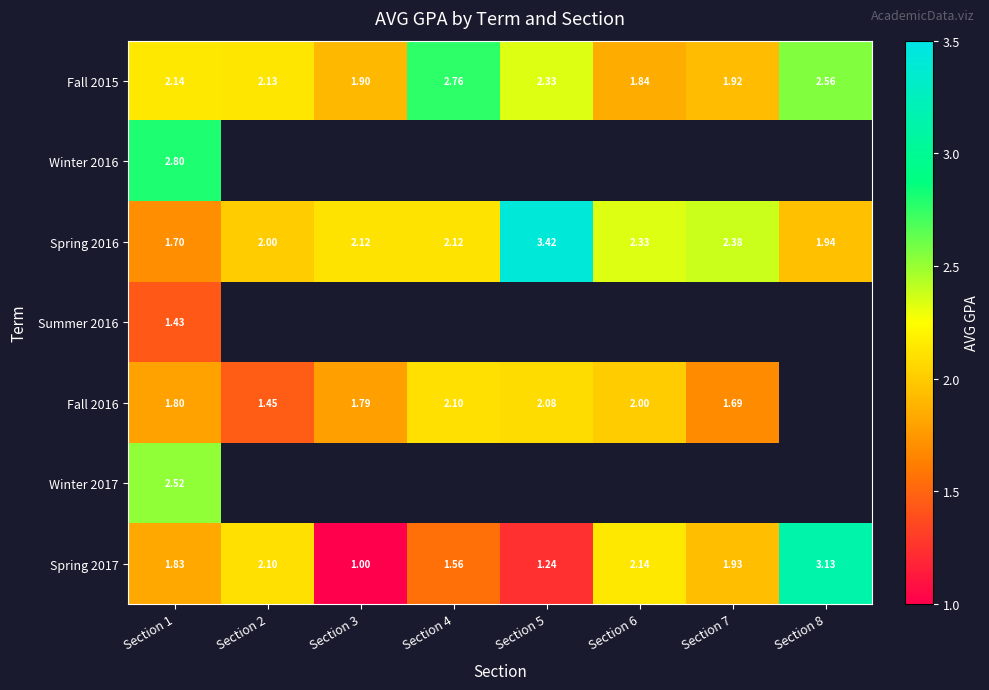

What is the average value of the Spring 2016 series?

2.3